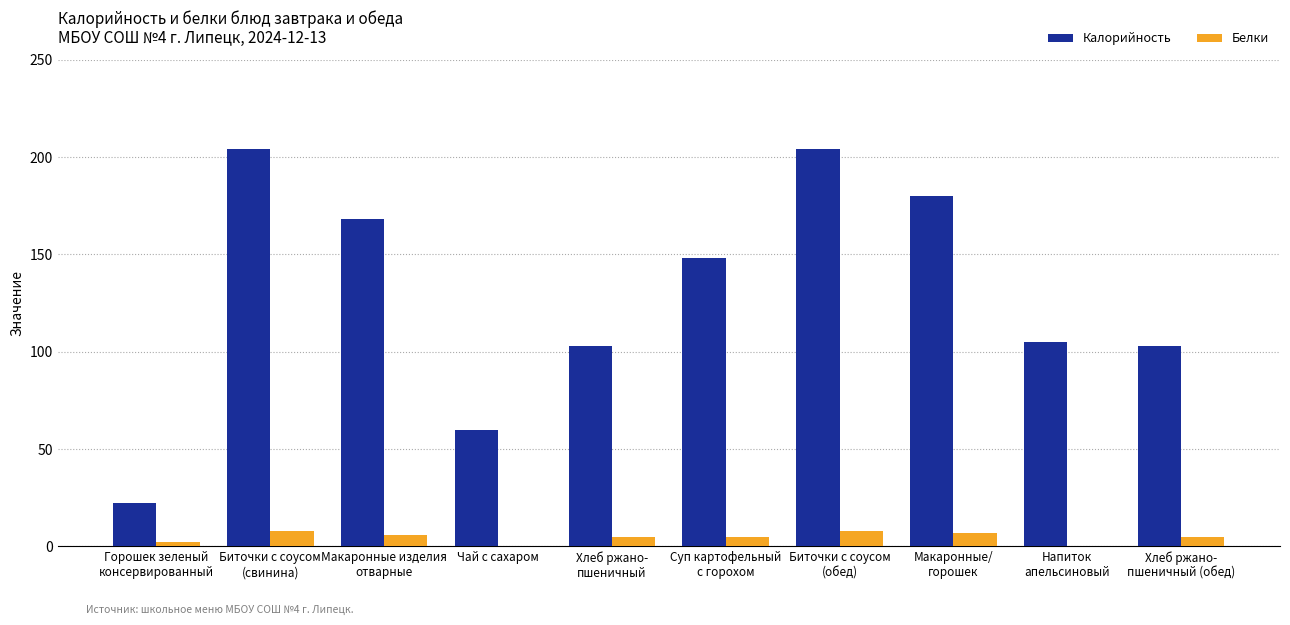

Reading right to left, extract all data points from this chart.

Калорийность: Хлеб ржано-
пшеничный (обед)=103	Напиток
апельсиновый=105	Макаронные/
горошек=180	Биточки с соусом
(обед)=204	Суп картофельный
с горохом=148	Хлеб ржано-
пшеничный=103	Чай с сахаром=60	Макаронные изделия
отварные=168	Биточки с соусом
(свинина)=204	Горошек зеленый
консервированный=22
Белки: Хлеб ржано-
пшеничный (обед)=5	Напиток
апельсиновый=0	Макаронные/
горошек=7	Биточки с соусом
(обед)=8	Суп картофельный
с горохом=5	Хлеб ржано-
пшеничный=5	Чай с сахаром=0	Макаронные изделия
отварные=6	Биточки с соусом
(свинина)=8	Горошек зеленый
консервированный=2